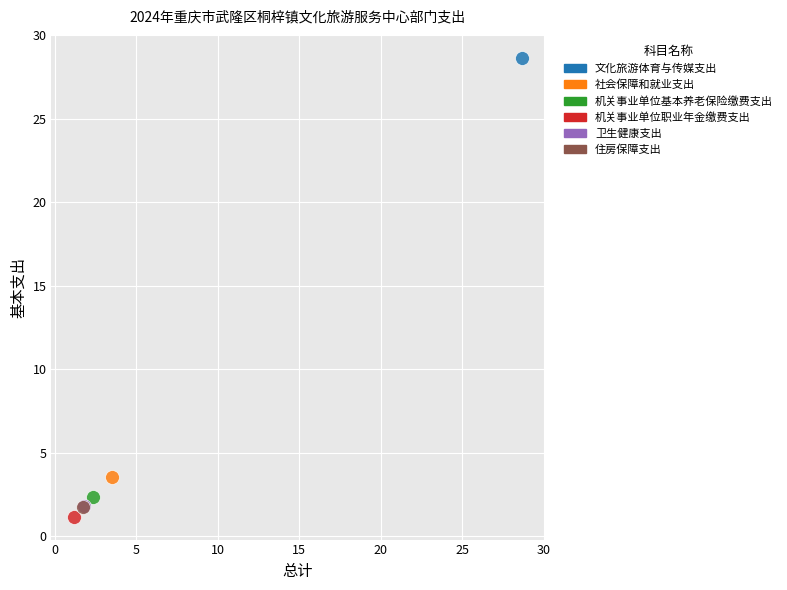

What are all the series names shown in the legend?

文化旅游体育与传媒支出, 社会保障和就业支出, 机关事业单位基本养老保险缴费支出, 机关事业单位职业年金缴费支出, 卫生健康支出, 住房保障支出